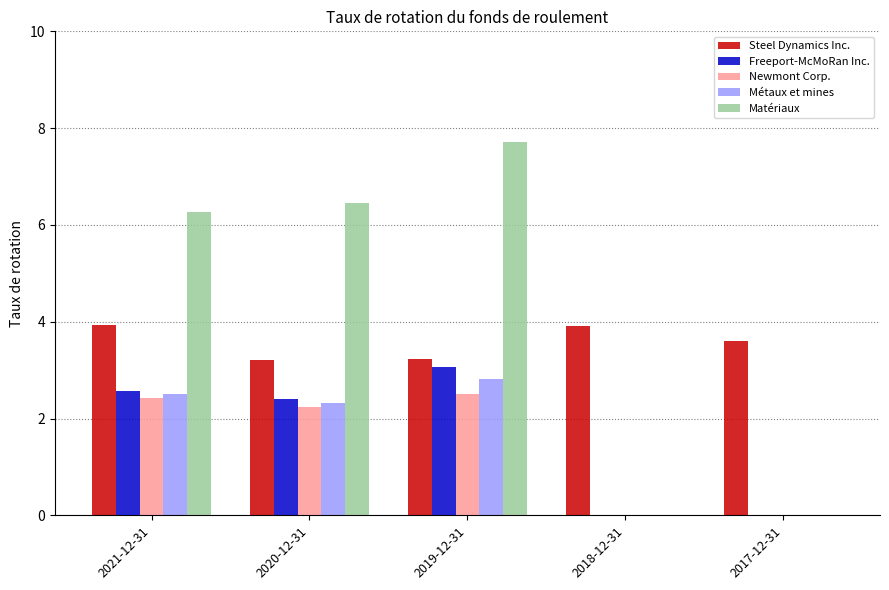

What is the greatest value displayed?

7.7